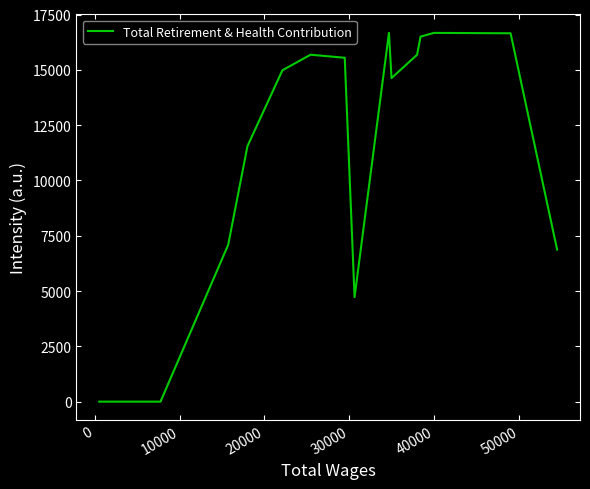

What is the average value?

9490